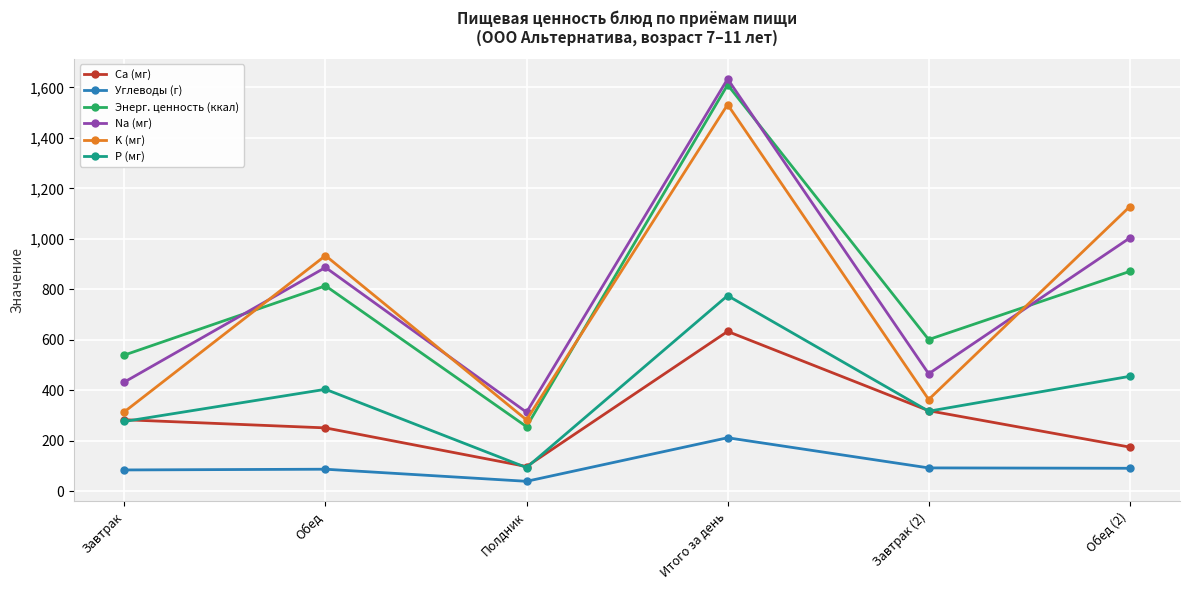

True or false: K (мг) has a value of 118.8 at Полдник.

False